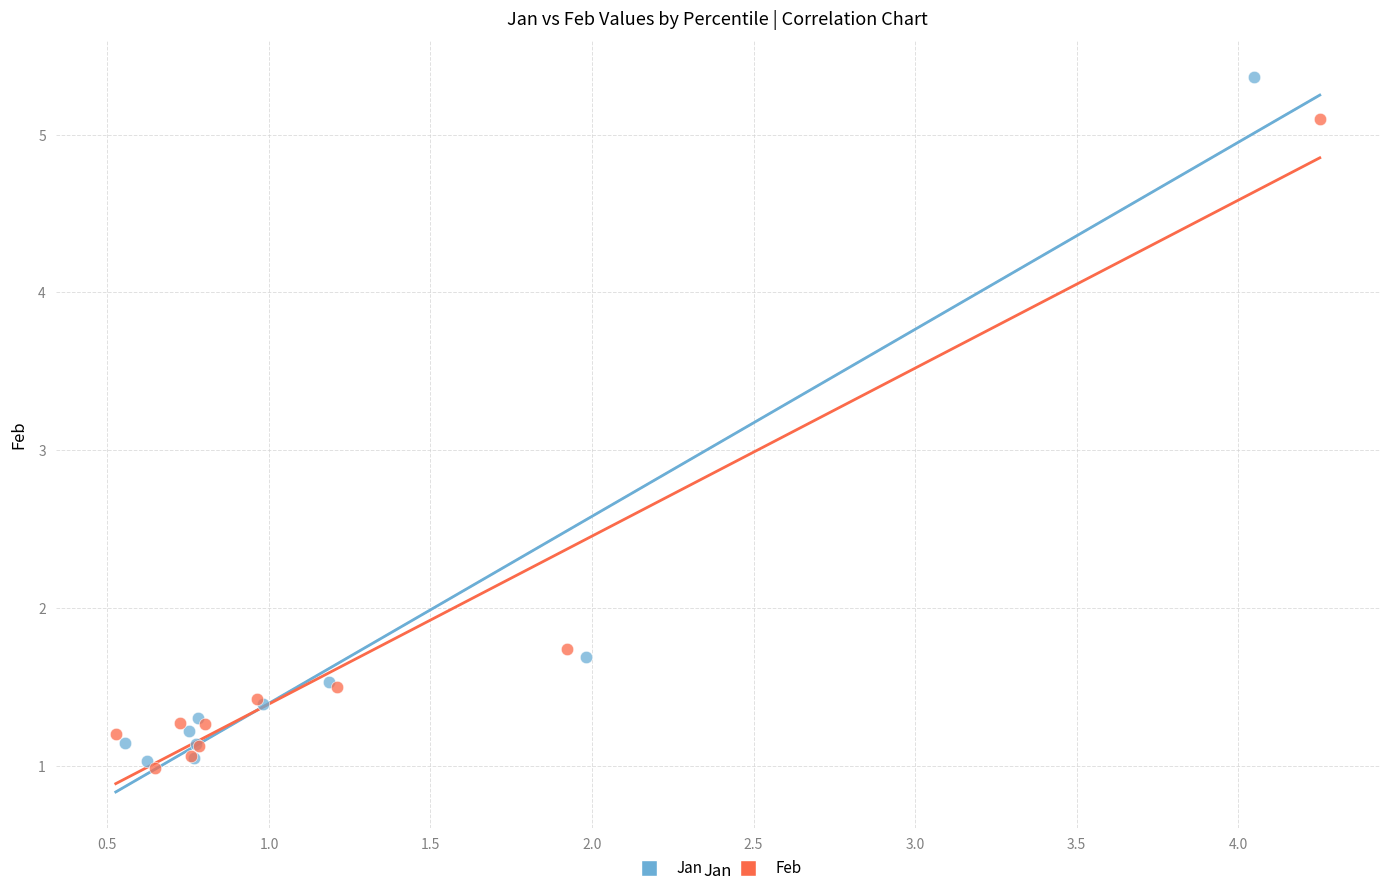

Which series contains the highest Y value?

Jan